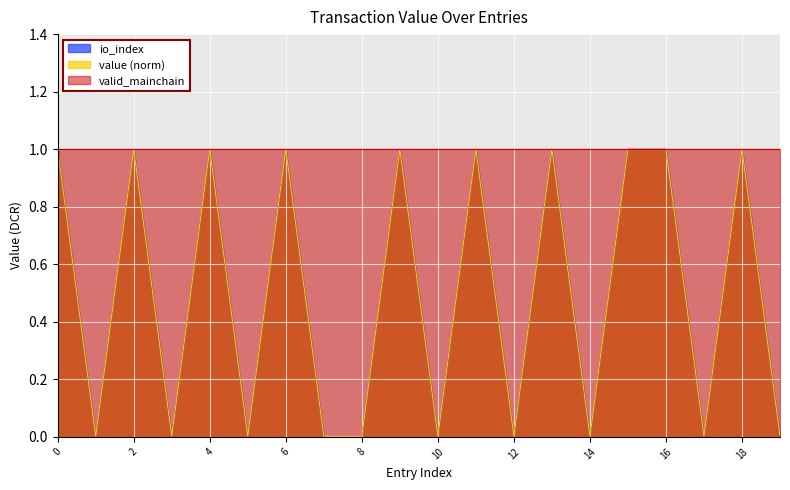

What is the maximum value for value?

1.0